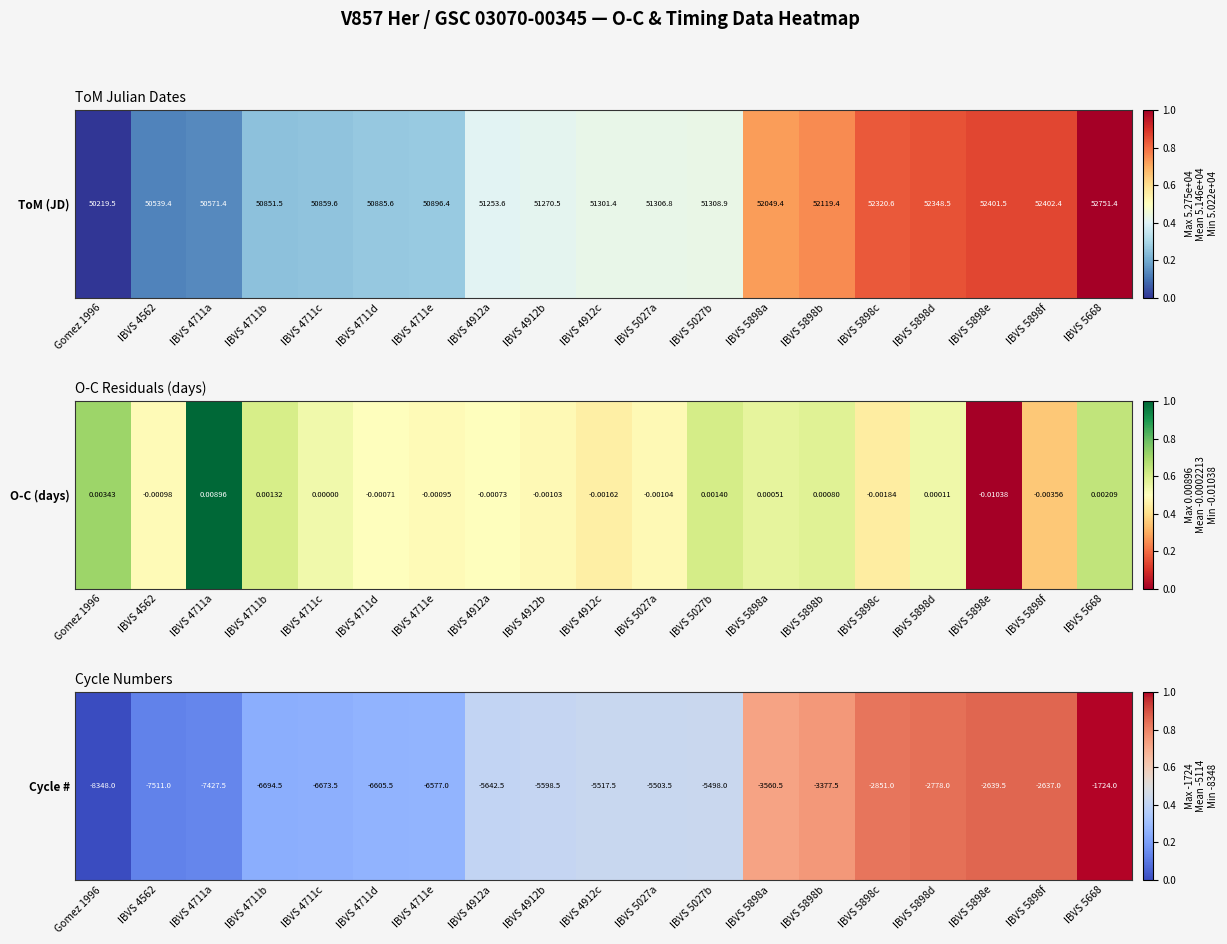

Count the values in the range 0 to 1.

19